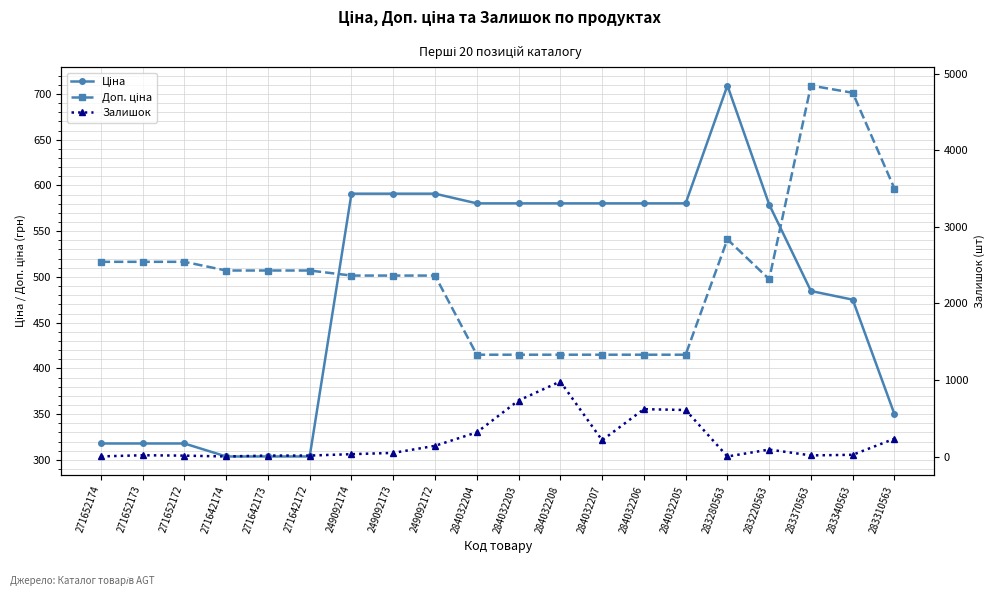

Is it true that Доп. ціна equals 3136.1 at 249092174?

False